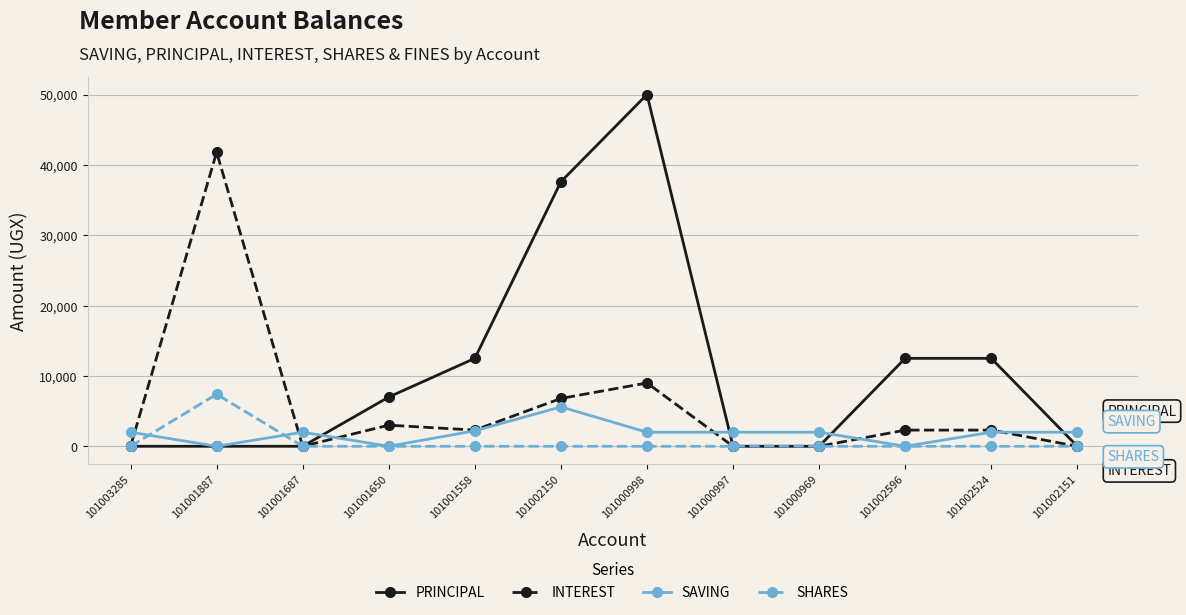

Is the value of PRINCIPAL at 101002524 greater than the value of SAVING at 101002151?

Yes